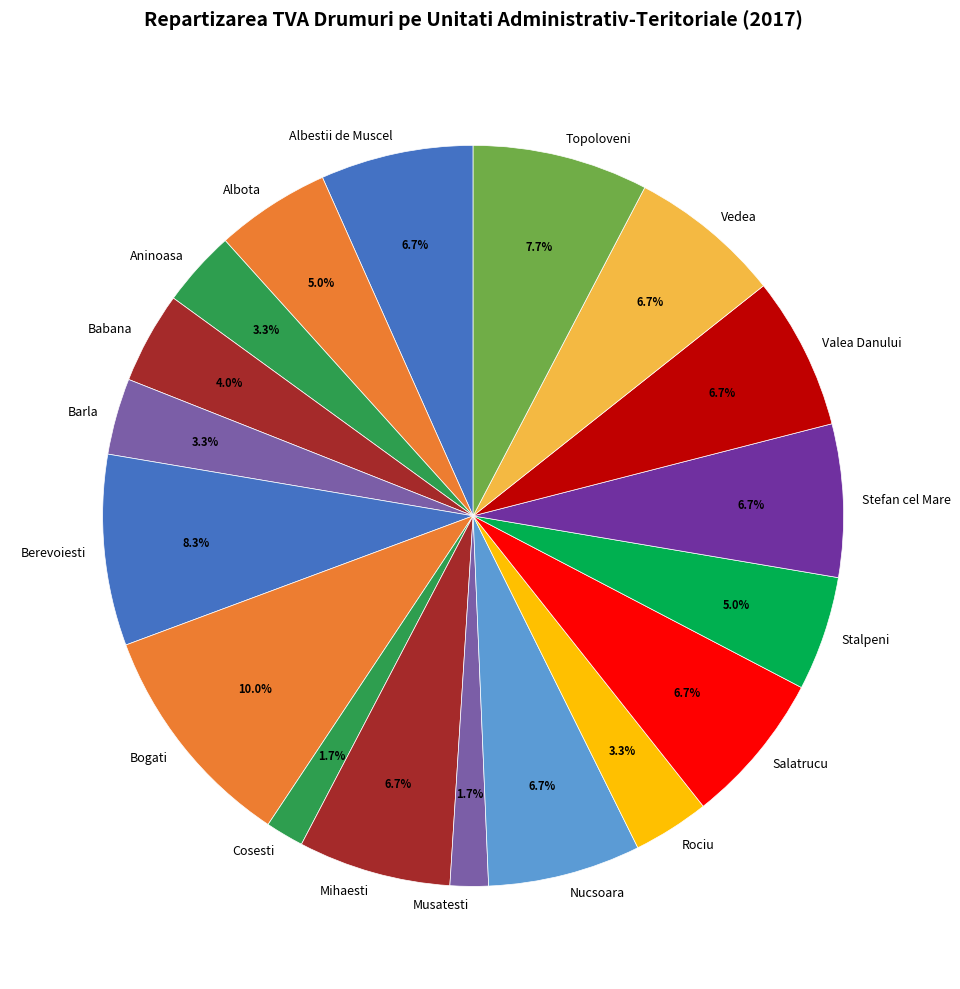

Which category has the biggest portion of the pie?

Bogati